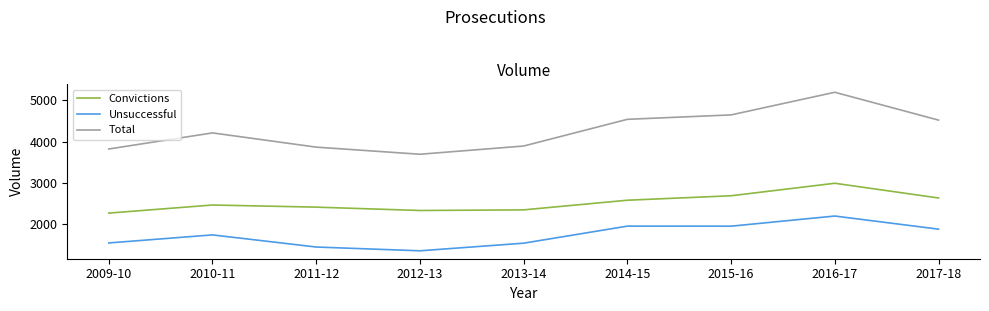

Rank the series by their maximum value, from lowest to highest.

Unsuccessful, Convictions, Total